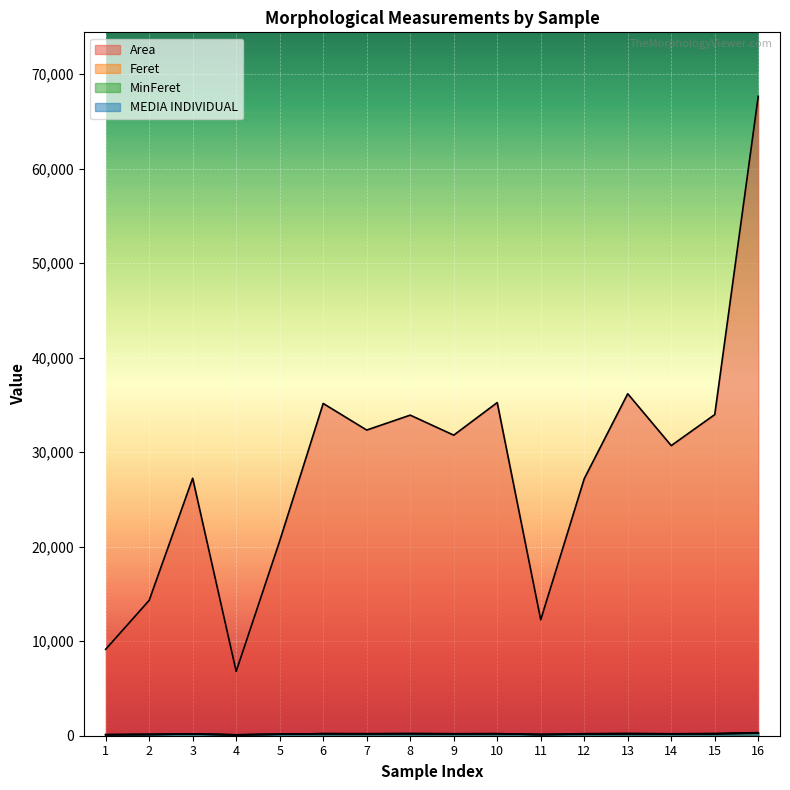

Count the number of data series in this chart.

4